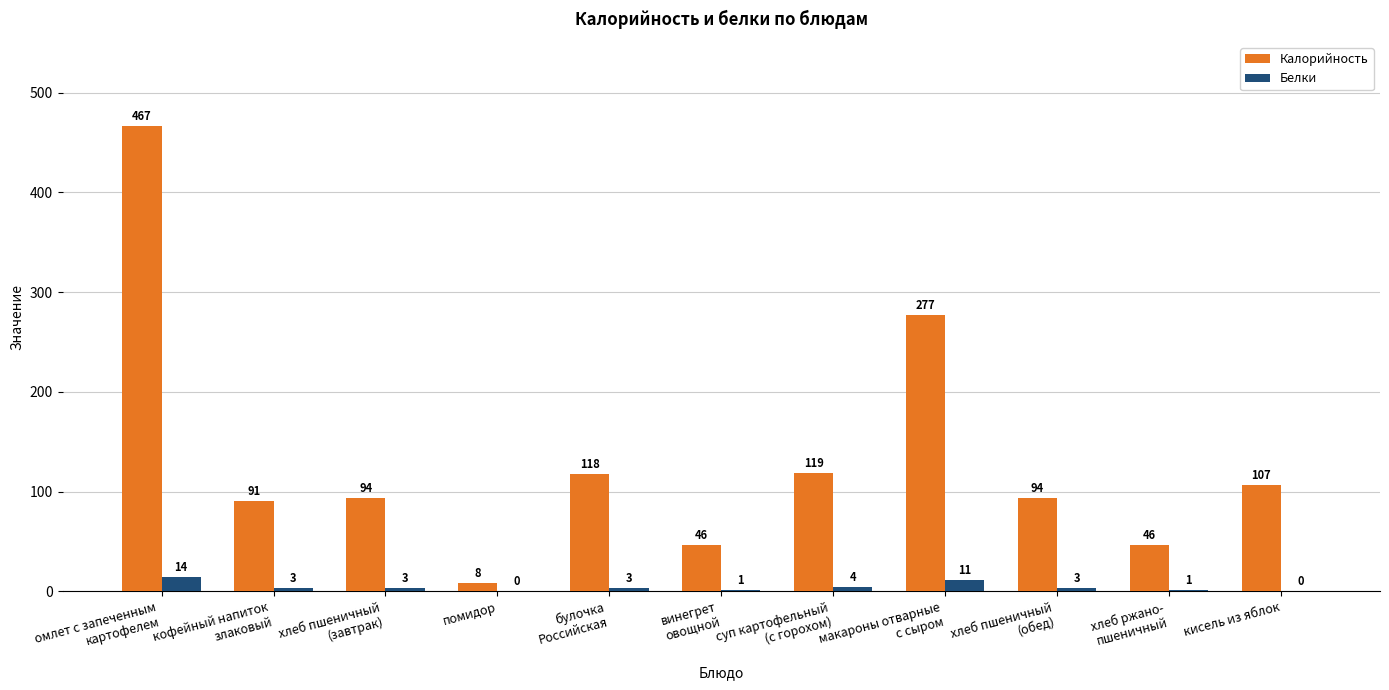

Which series has the largest total across all categories?

Калорийность